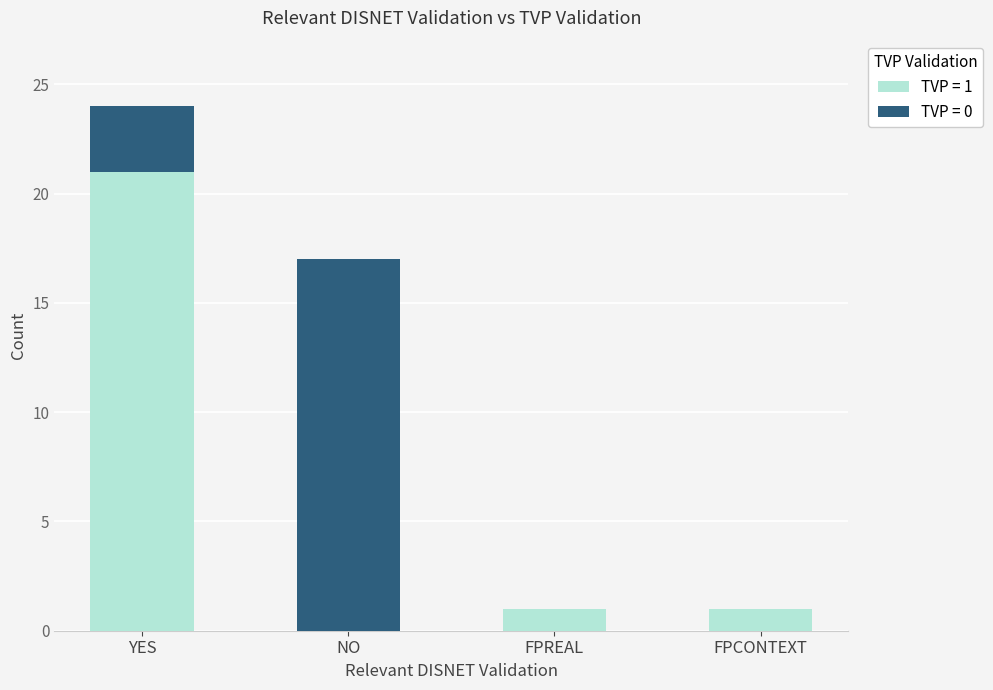

Which category has the highest value in the TVP = 1 series?

YES